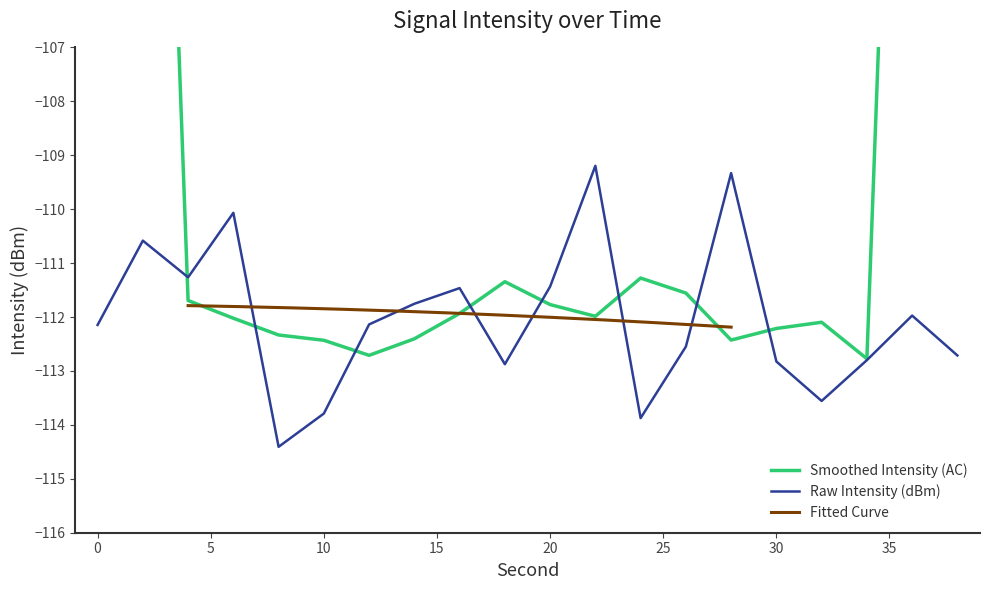

What is the approximate value at 26?

-112.5